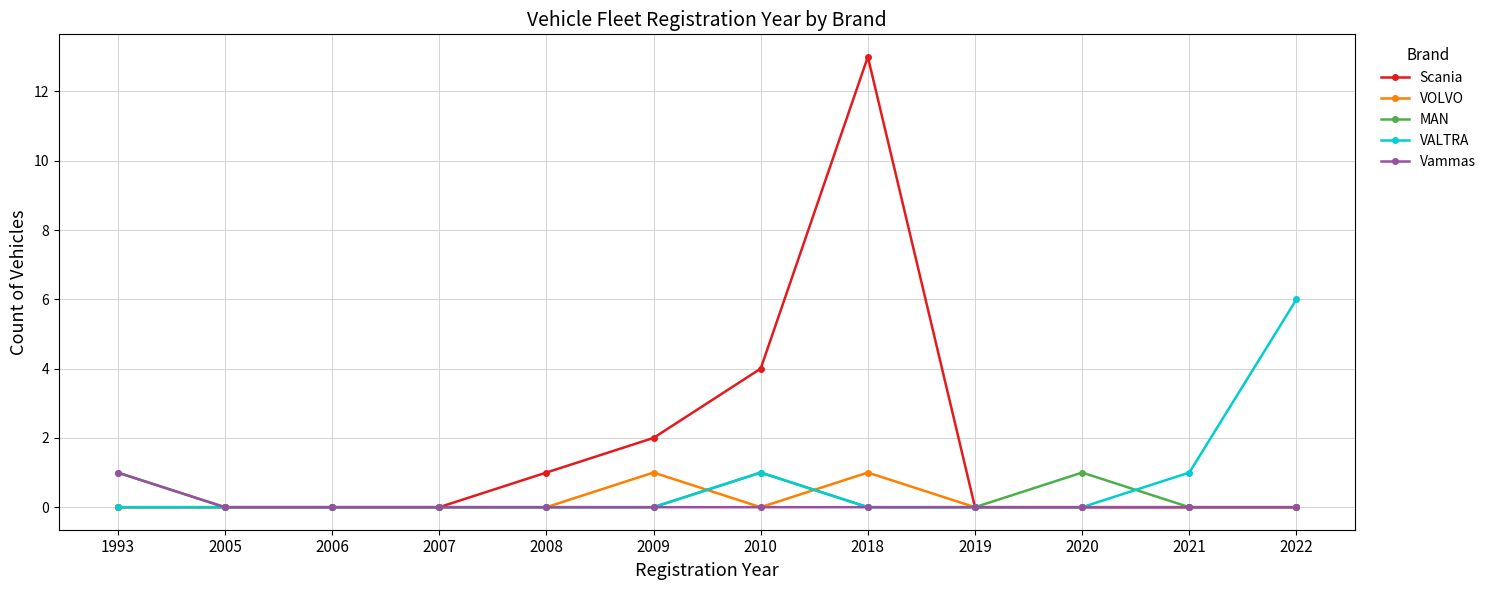

Reading left to right, extract all data points from this chart.

Scania: 0	0	0	0	1	2	4	13	0	0	0	0
VOLVO: 0	0	0	0	0	1	0	1	0	0	0	0
MAN: 1	0	0	0	0	0	1	0	0	1	0	0
VALTRA: 0	0	0	0	0	0	1	0	0	0	1	6
Vammas: 1	0	0	0	0	0	0	0	0	0	0	0